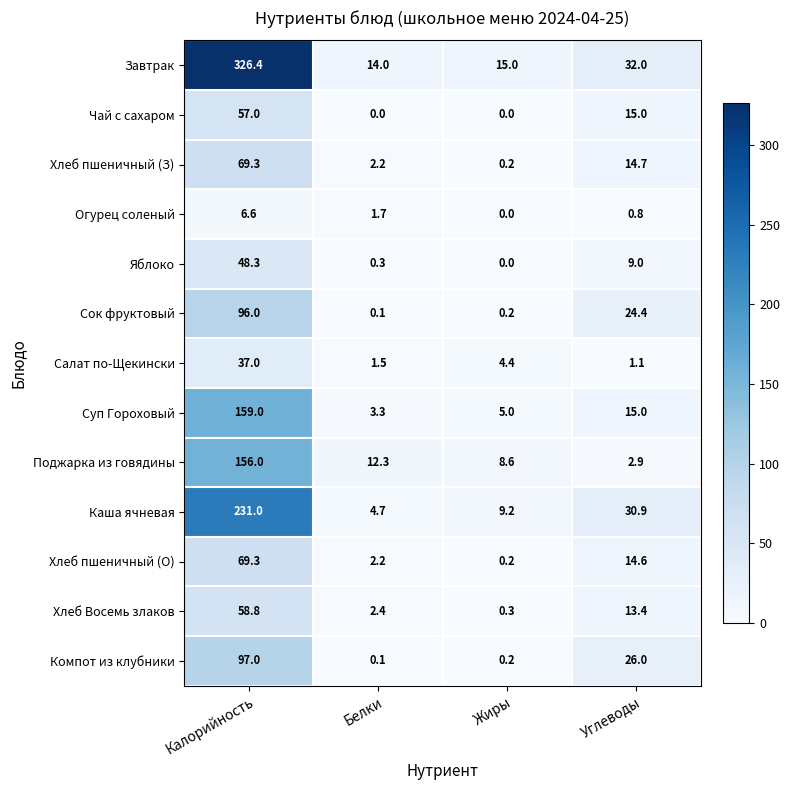

At which category is the sum across all series the highest?

Калорийность